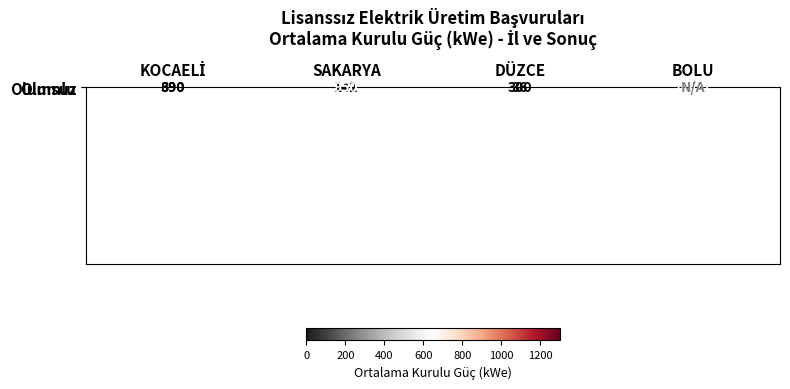

What is the average value of the Olumlu series?

1142